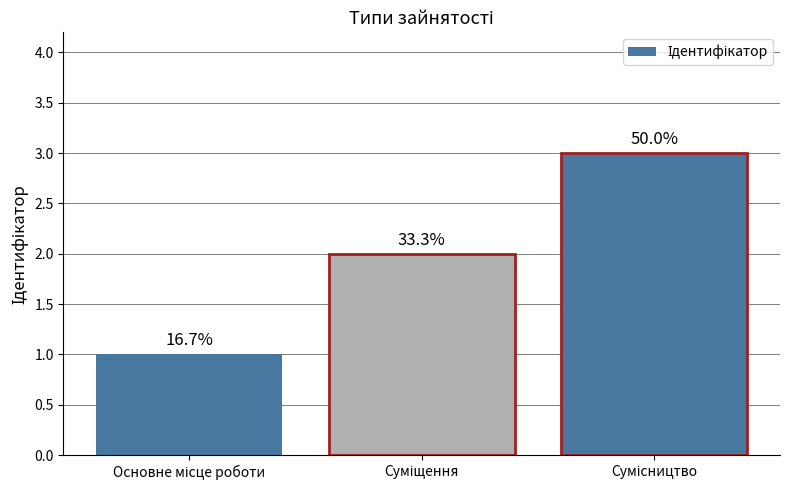

What is the difference between the values at Сумісництво and Основне місце роботи?

2